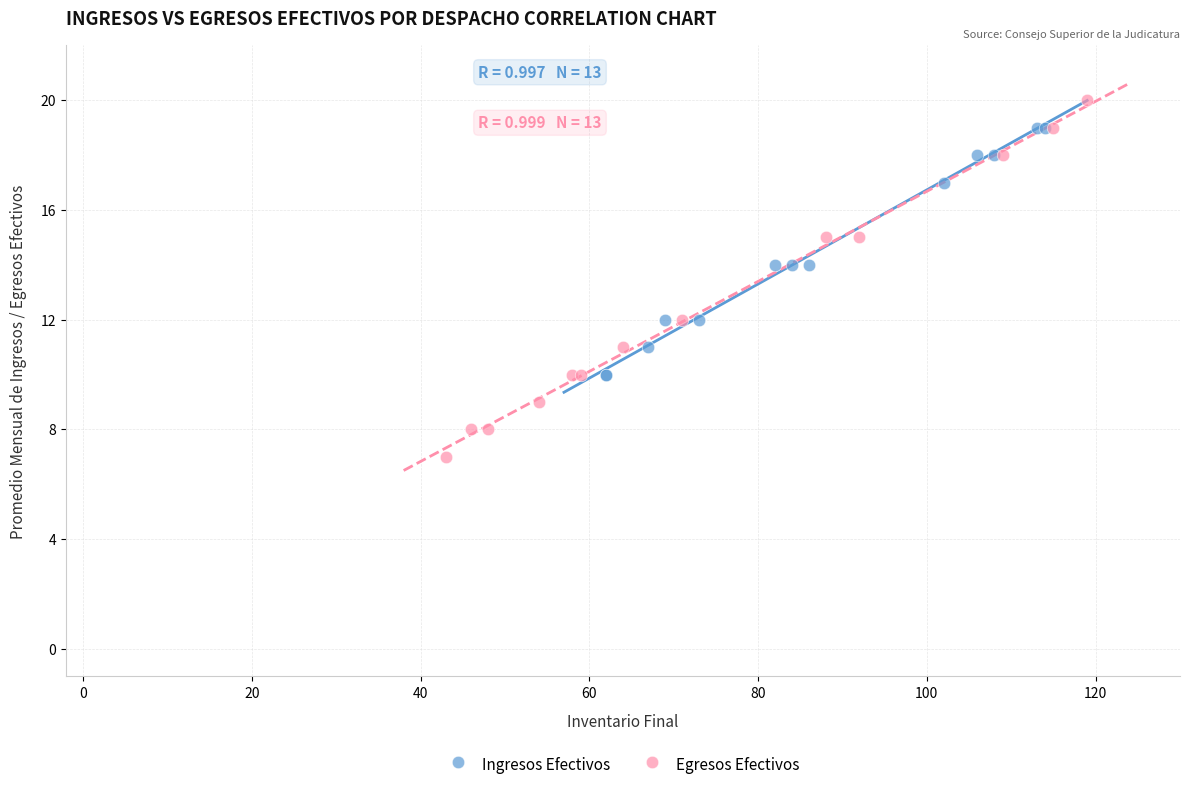

What are all the series names shown in the legend?

Ingresos Efectivos, Egresos Efectivos